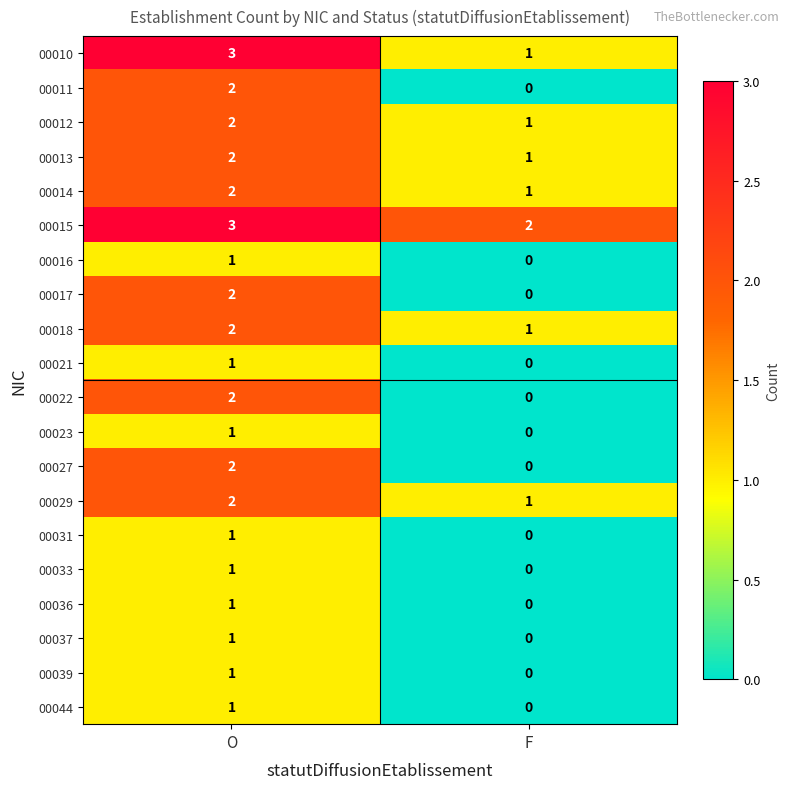

What is the total value across all series at O?

33